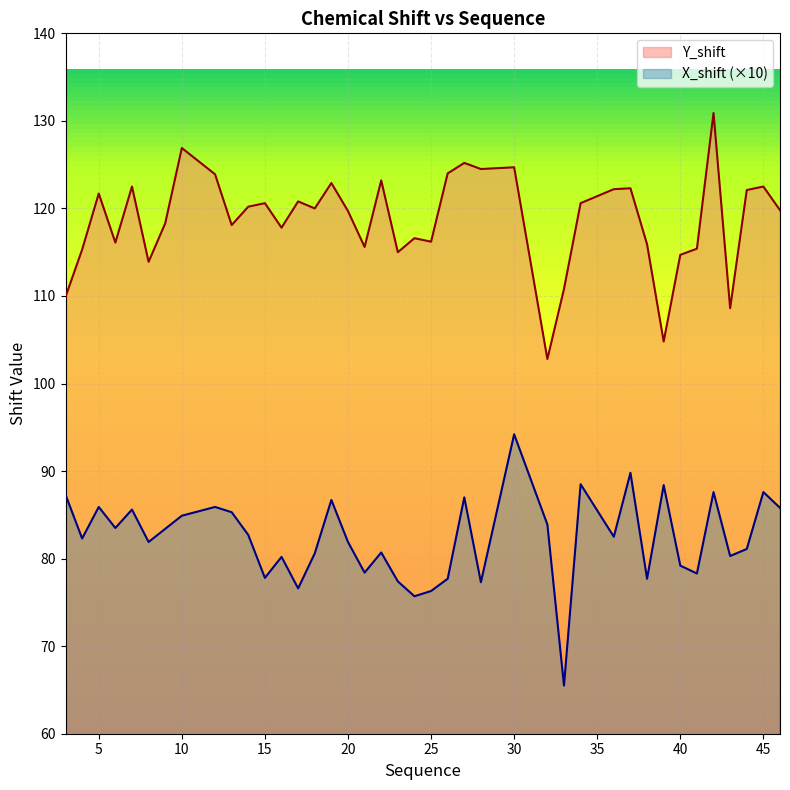

Rank the series at 19 from lowest to highest value.

X_shift, Y_shift